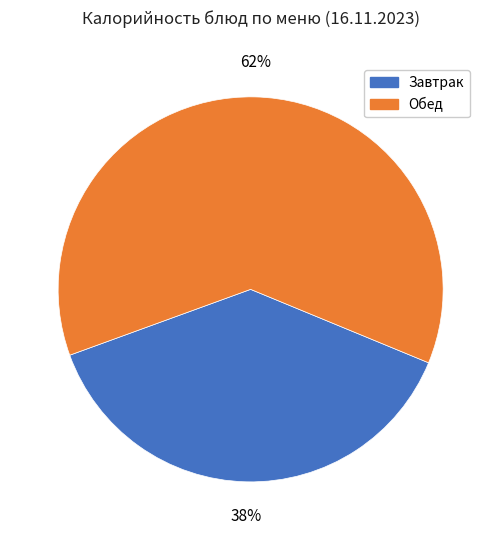

Is there any slice that represents more than half of the pie?

Yes